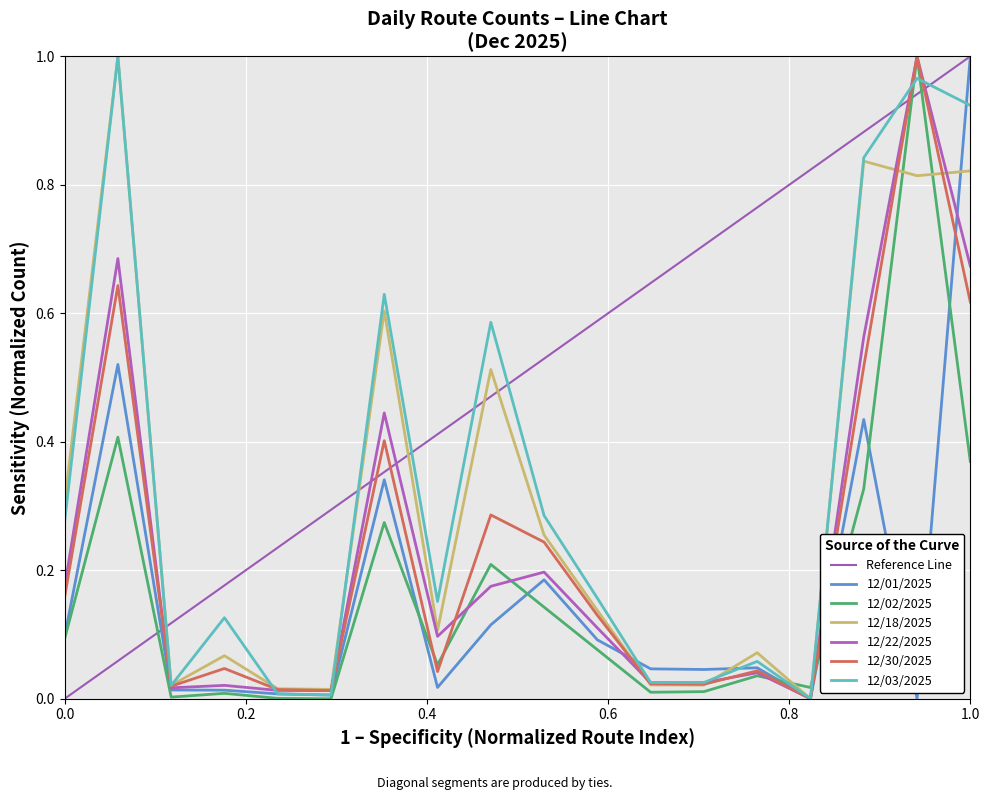

True or false: 12/02/2025 has a value of 0.1 at 1.0.

False